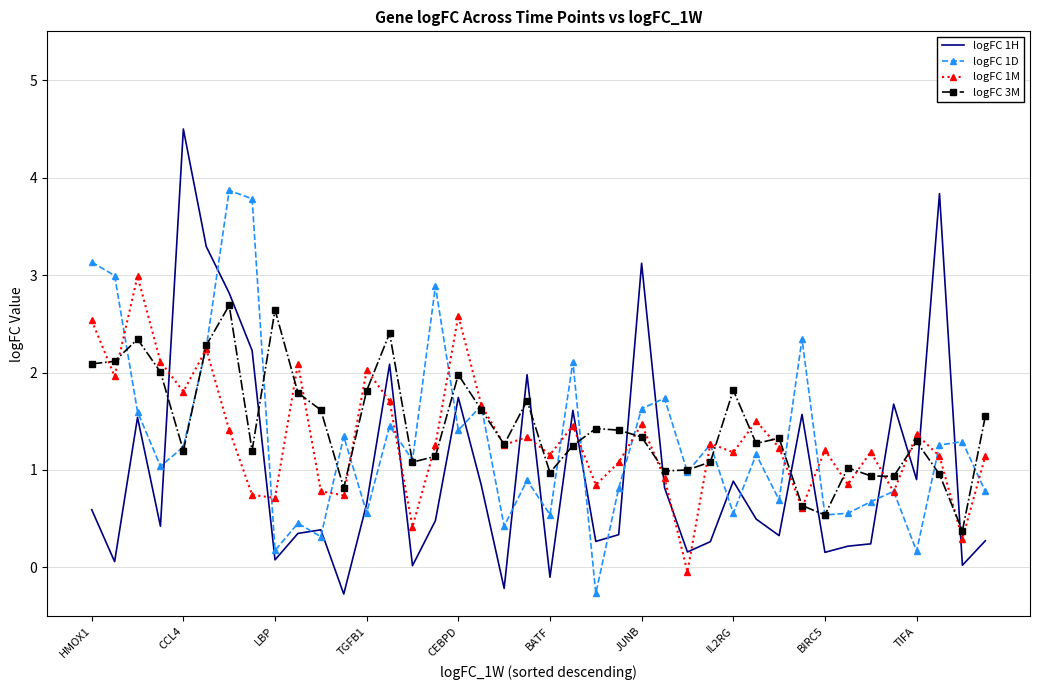

Which series has the widest spread of values?

logFC 1H